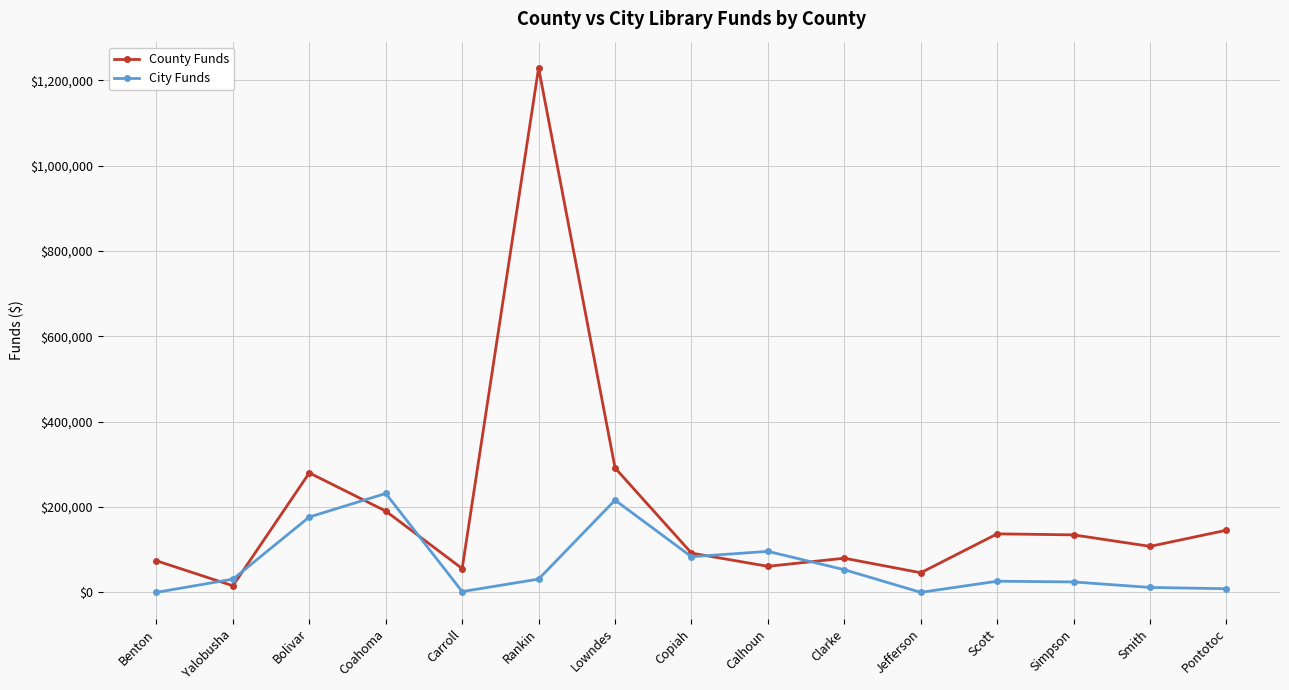

Is the value of City Funds at Yalobusha greater than the value of County Funds at Lowndes?

No